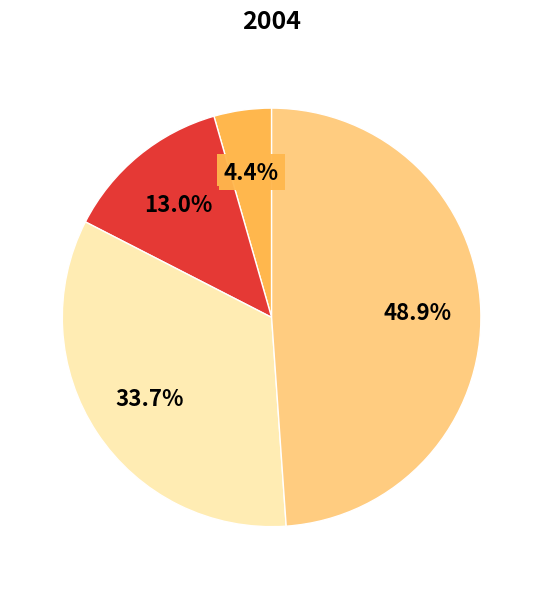

Does any single category account for the majority?

No